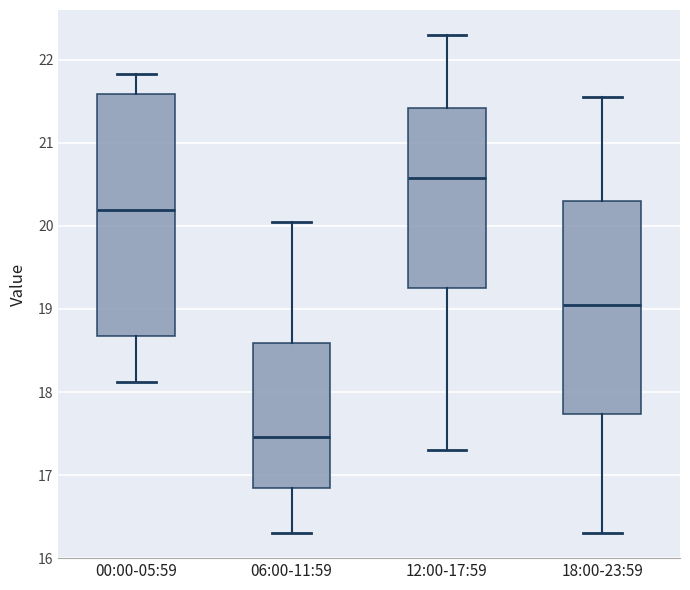

Which box's median line is the lowest?

06:00-11:59